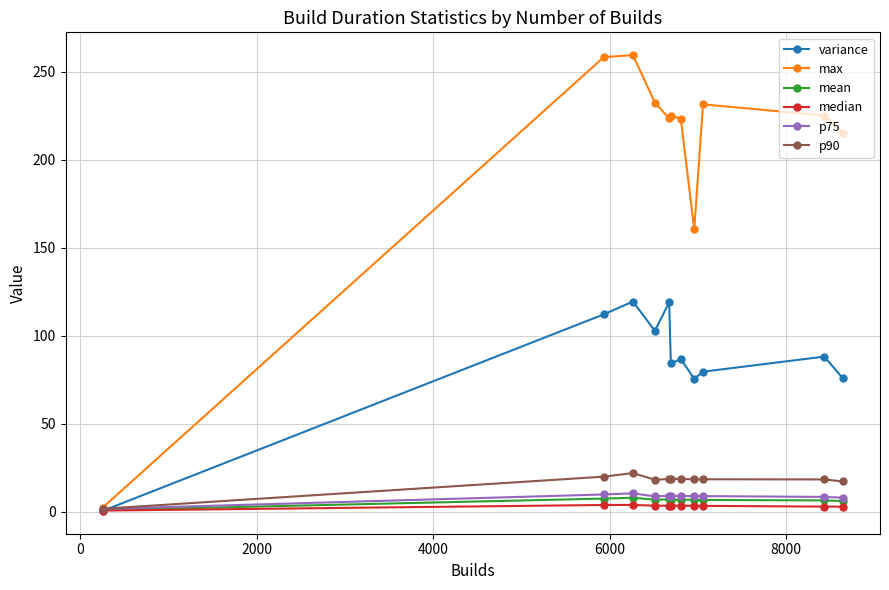

Is this an area chart (filled region under the line)?

No